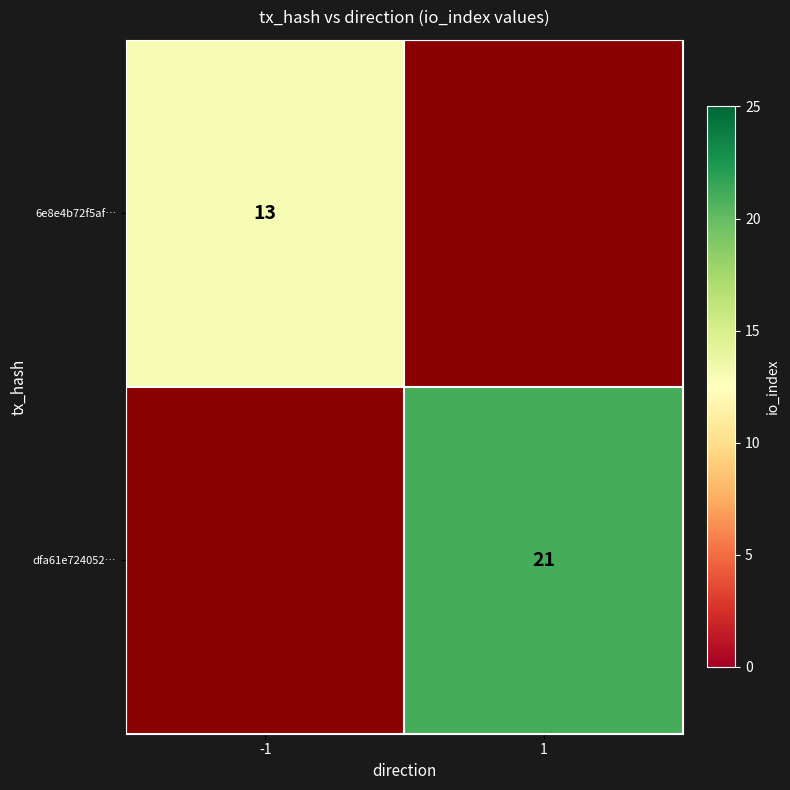

The 6e8e4b72f5af… series shows 17 at -1. True or false?

False